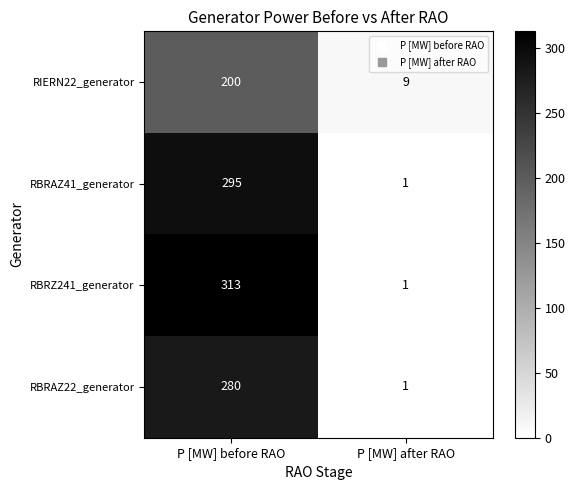

What is the greatest value displayed?

313